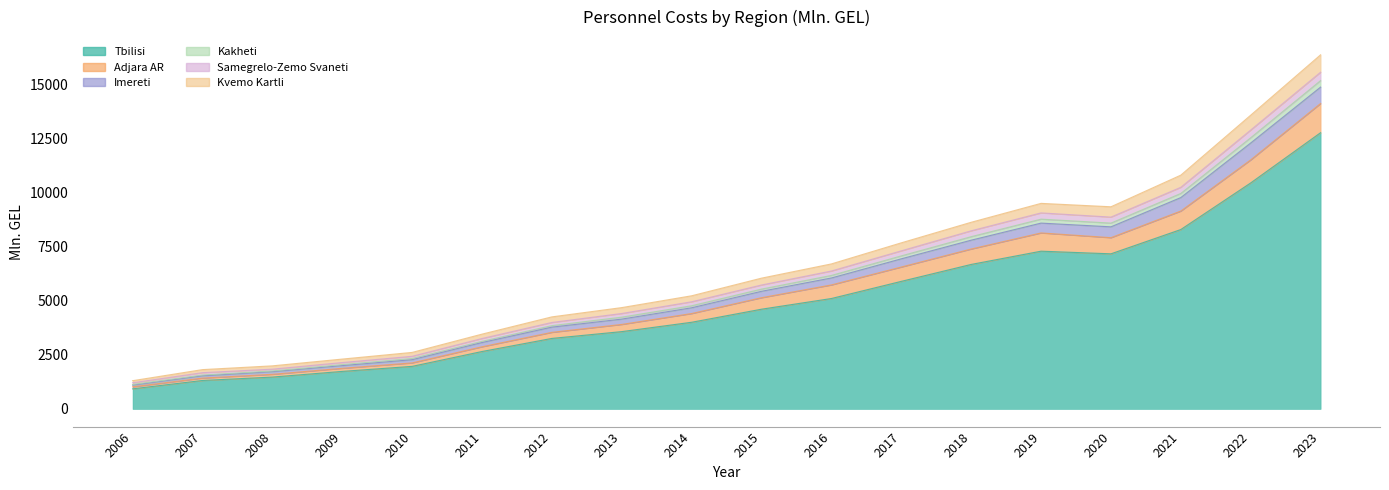

Which category has the lowest value in the Imereti series?

2006